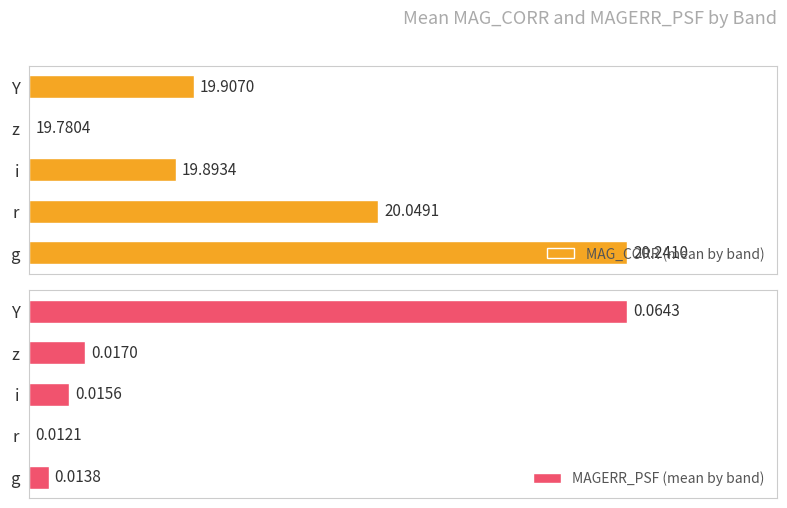

At which label is MAGERR_PSF (mean by band) closest to 50?

z